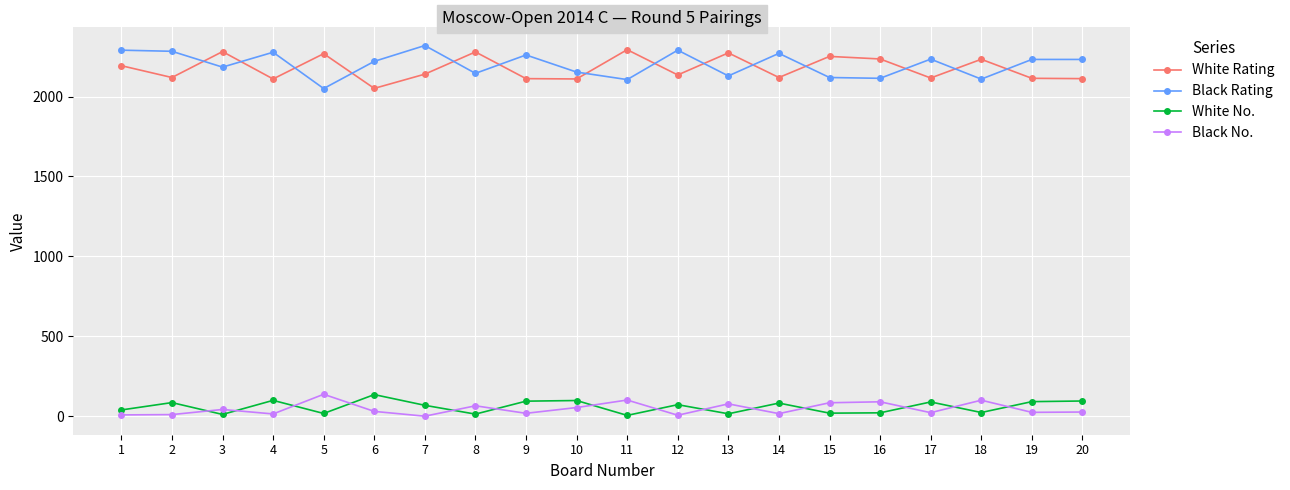

What is the greatest value displayed?

2319